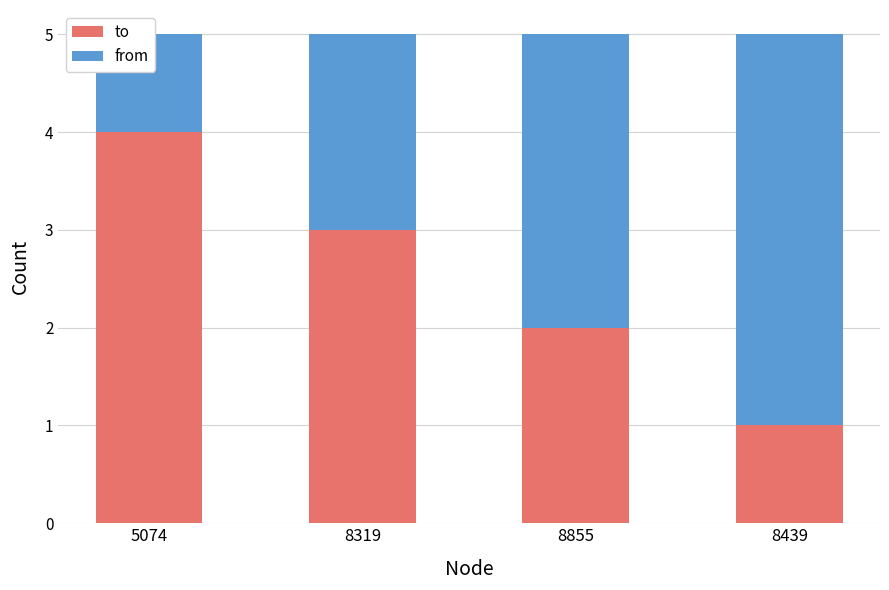

Where does the from series first go above 3?

8439